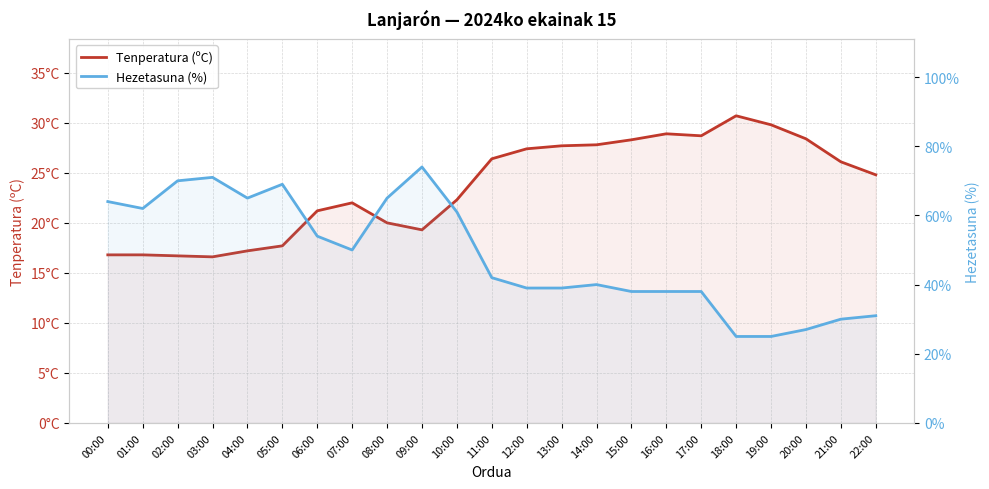

What is the average value of the Tenperatura (ºC) series?

23.5